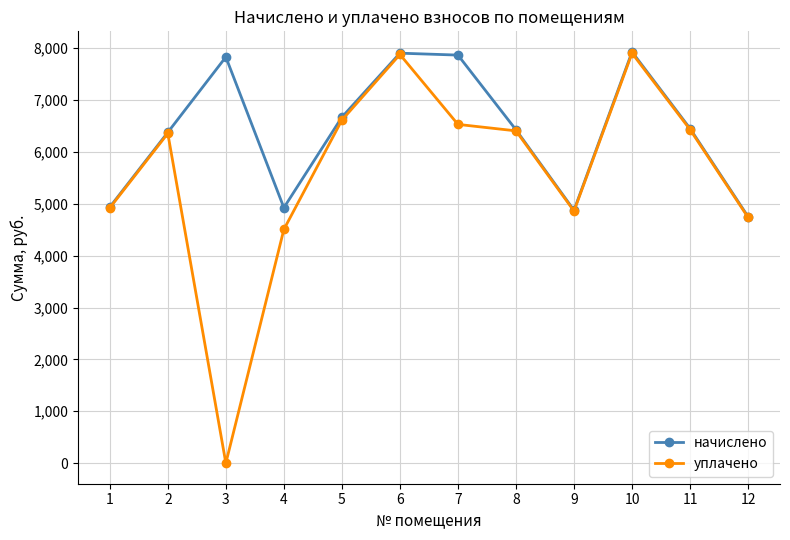

True or false: начислено has more than 1 points higher than both neighbors.

True